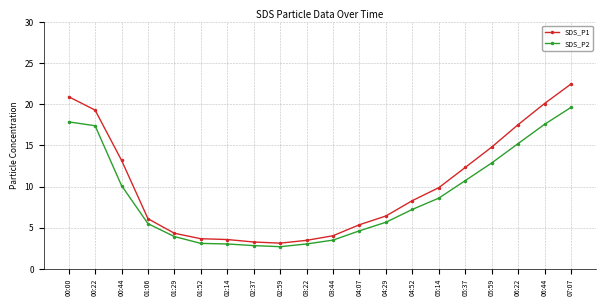

What are all the series names shown in the legend?

SDS_P1, SDS_P2